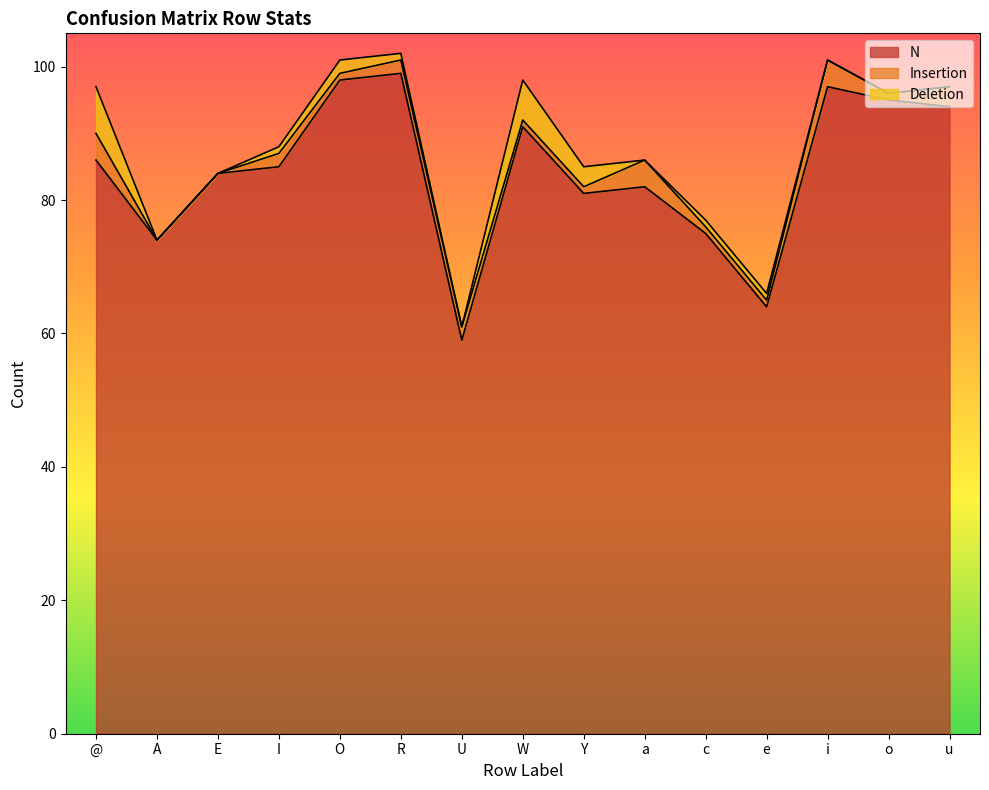

Which category has the highest value across all series?

R